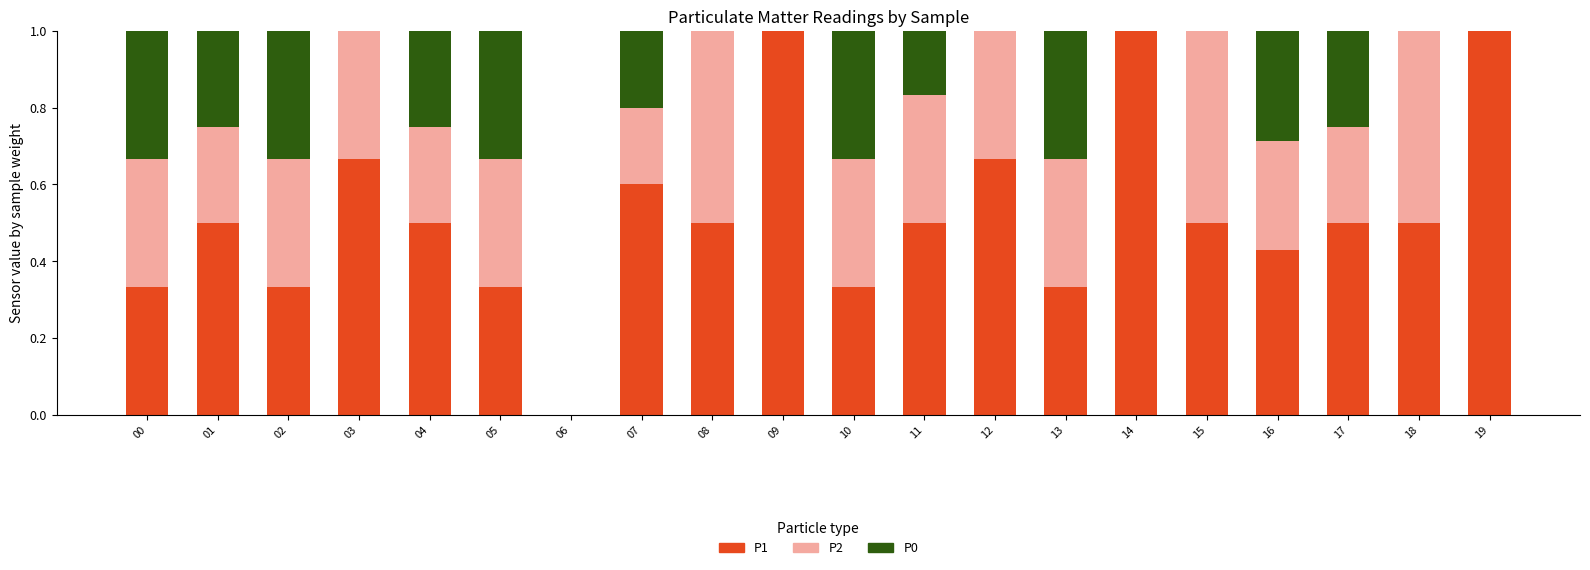

What is the sum of the P1 values at 14 and 05?

1.3